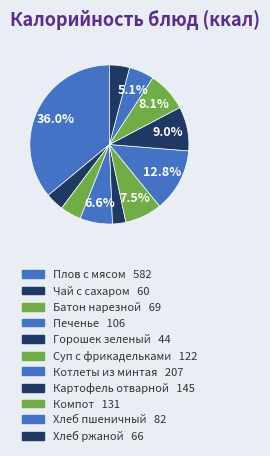

How many segments does this pie chart have?

11